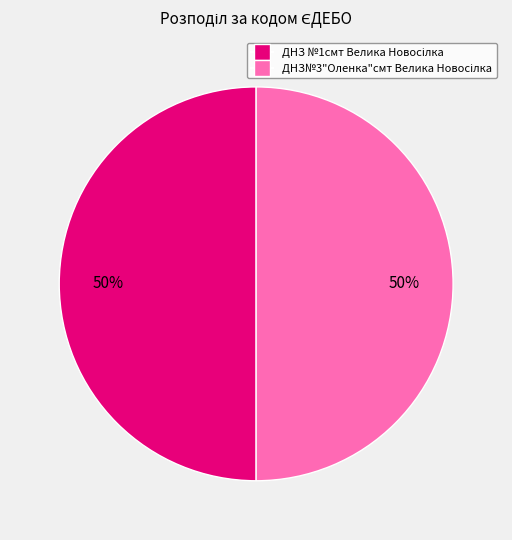

To the nearest percent, what is the average slice percentage?

50%